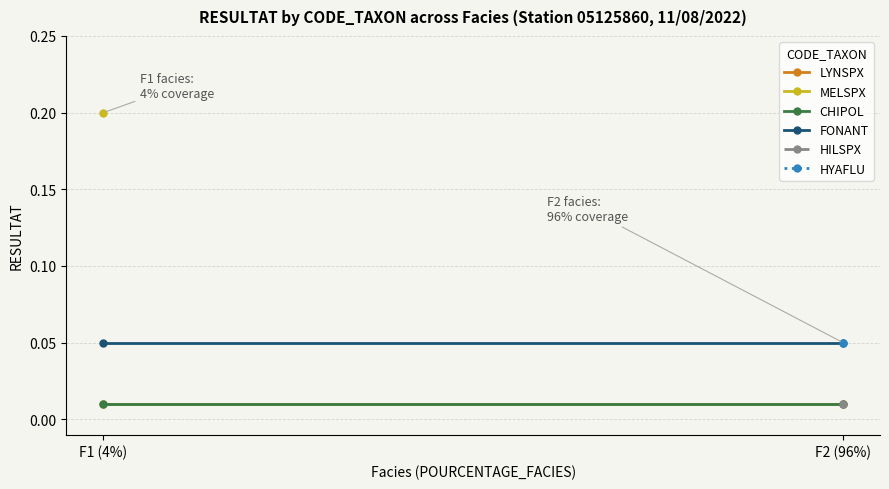

What is the label of the 2nd point from the left?

F2 (96%)